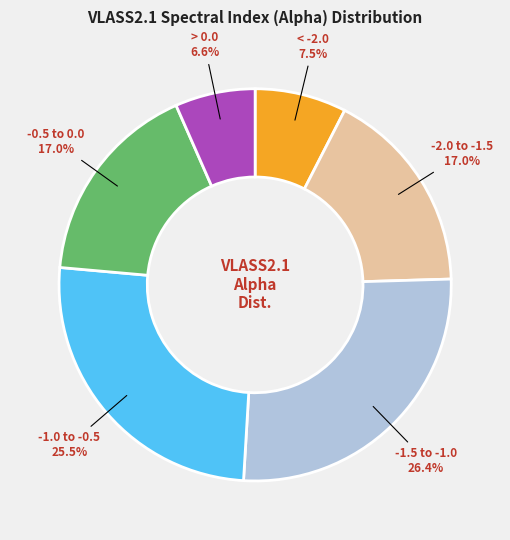

Is there any slice that represents more than half of the pie?

No